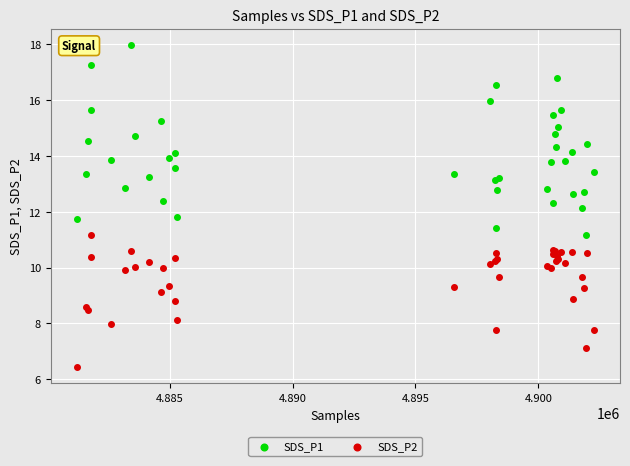

Which series reaches the minimum Y coordinate?

SDS_P2